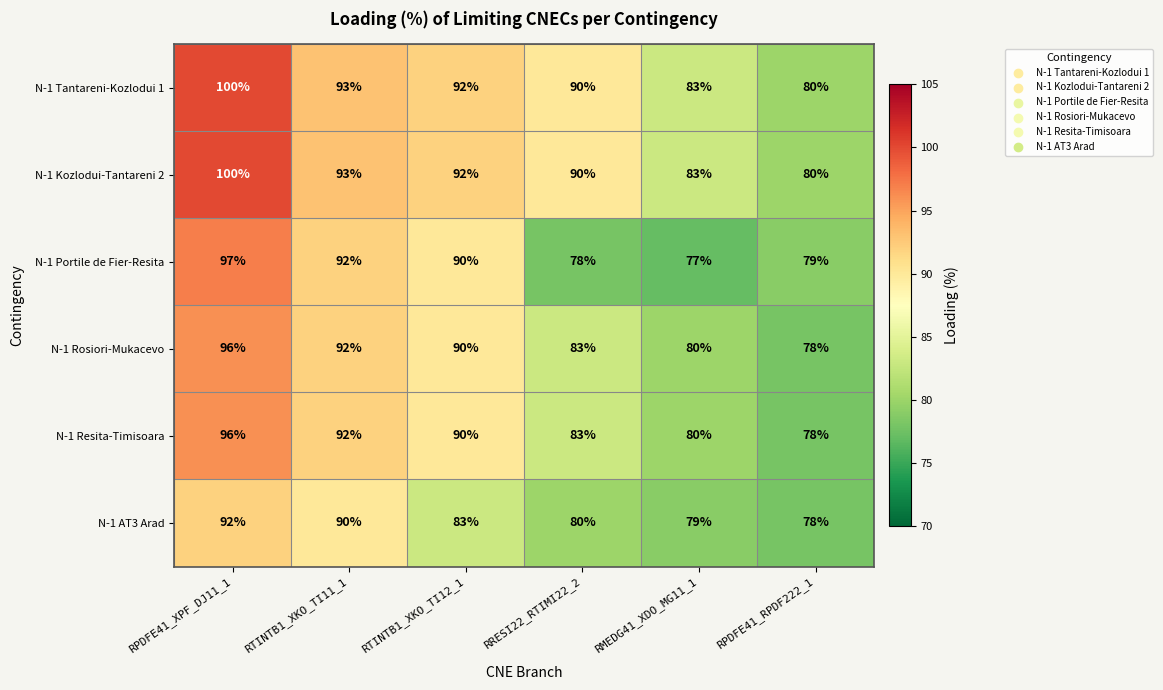

Which series changed the most between RPDFE41_XPF_DJ11_1 and RTINTB1_XKO_TI12_1?

N-1 AT3 Arad